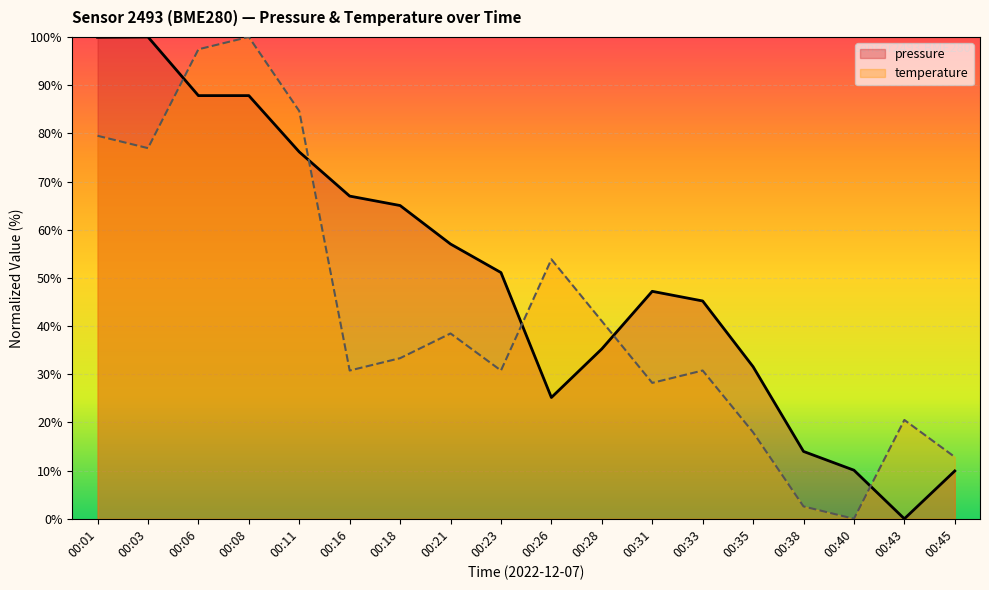

At which label does temperature first exceed 33?

00:01